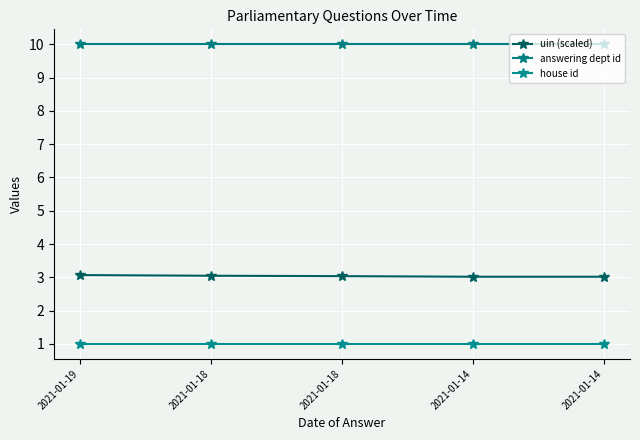

What value does the uin (scaled) series have at 2021-01-18?

3.0